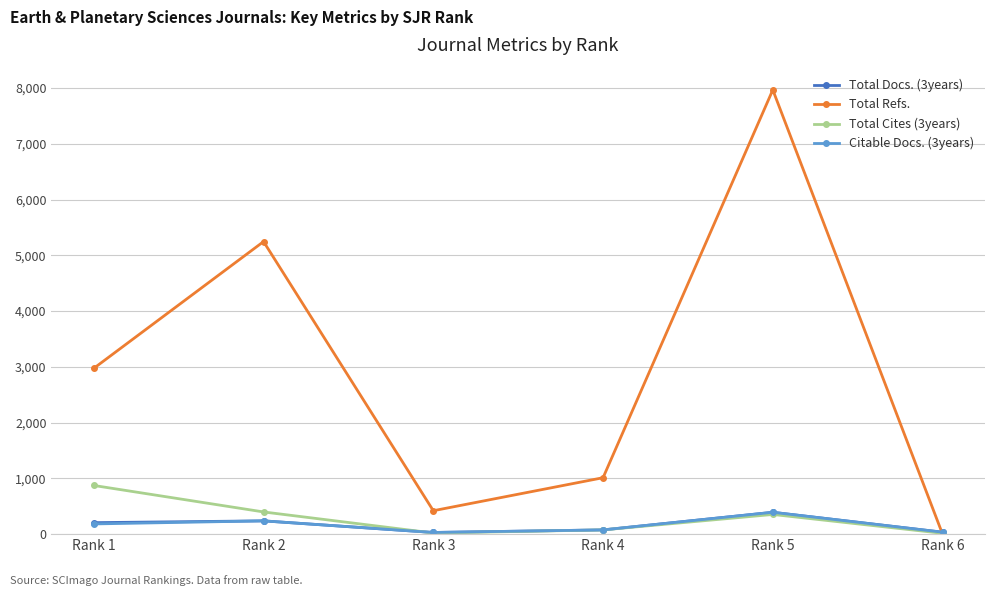

What is the maximum value shown in the chart?

7968